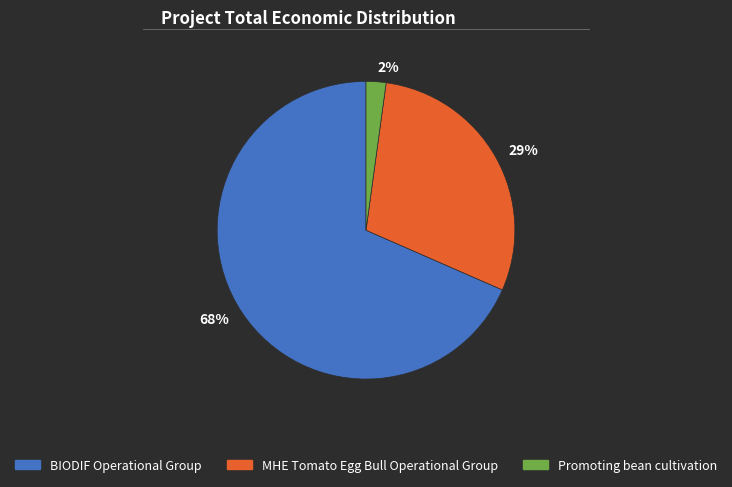

Which slice represents more than half of the pie?

68%